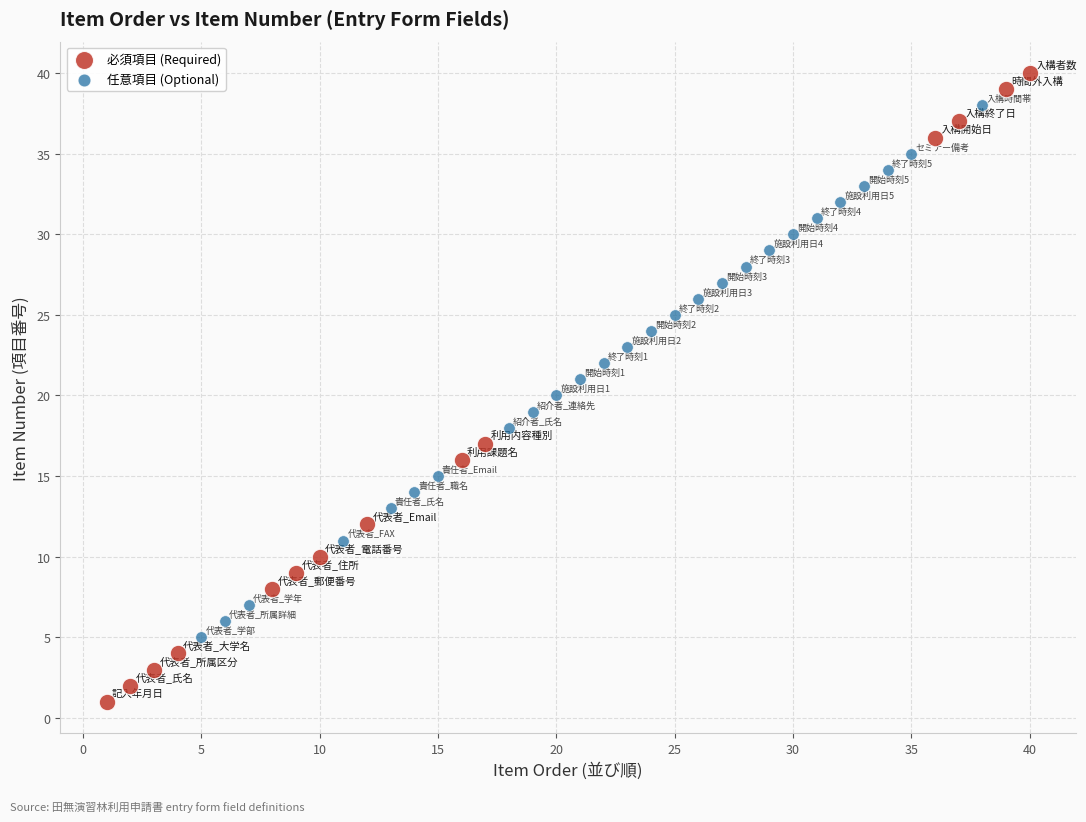

Which series has the largest Y range (max minus min)?

必須項目 (Required)